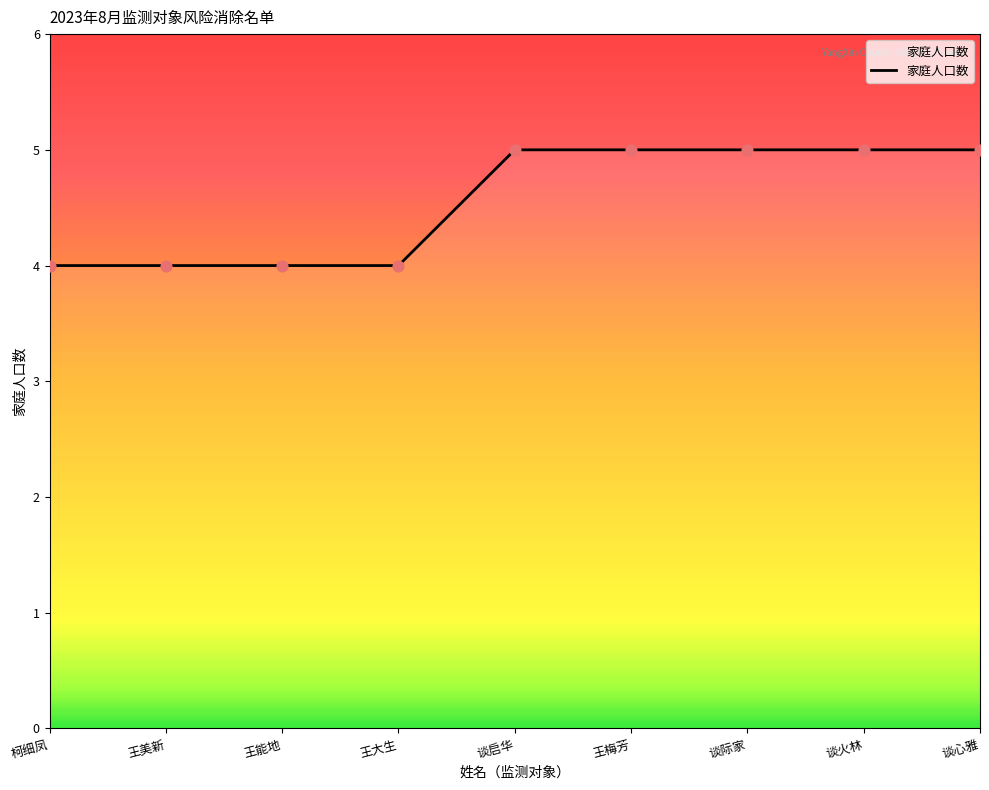

Between 谈心雅 and 柯细凤, which is larger?

谈心雅